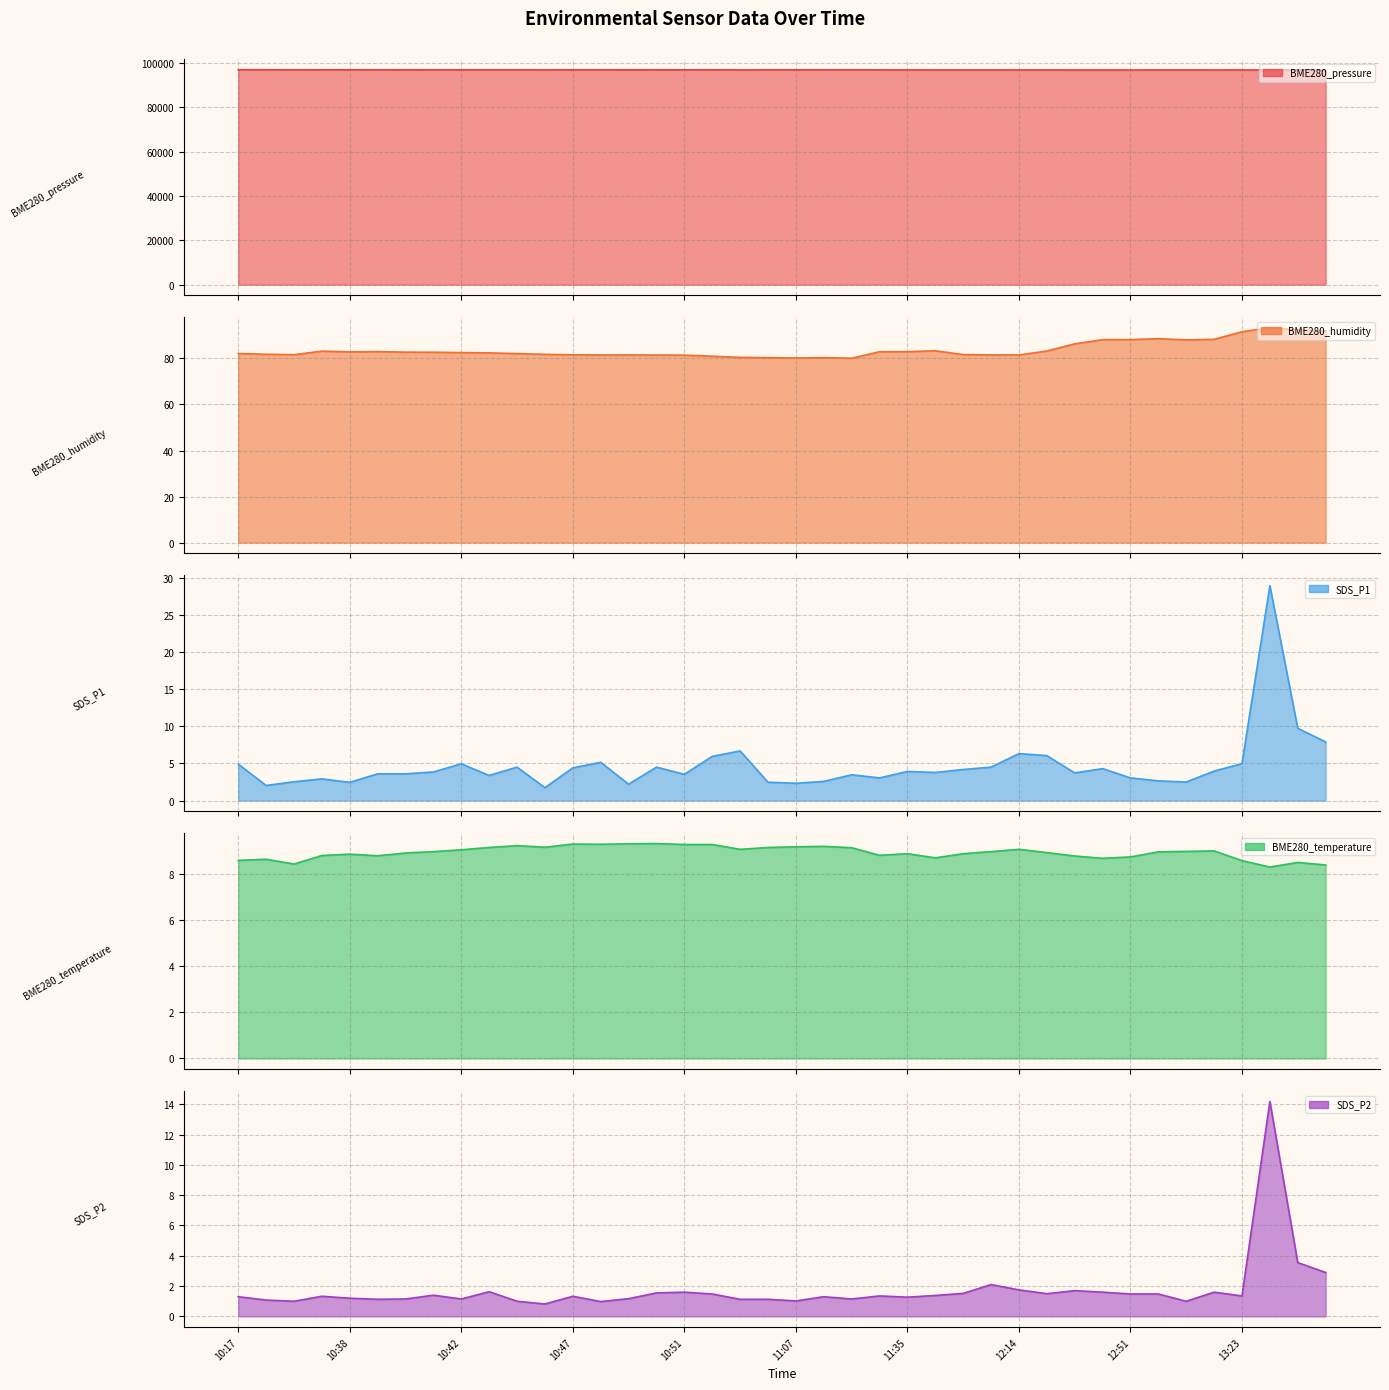

Where is the first local minimum for SDS_P2?

10:20